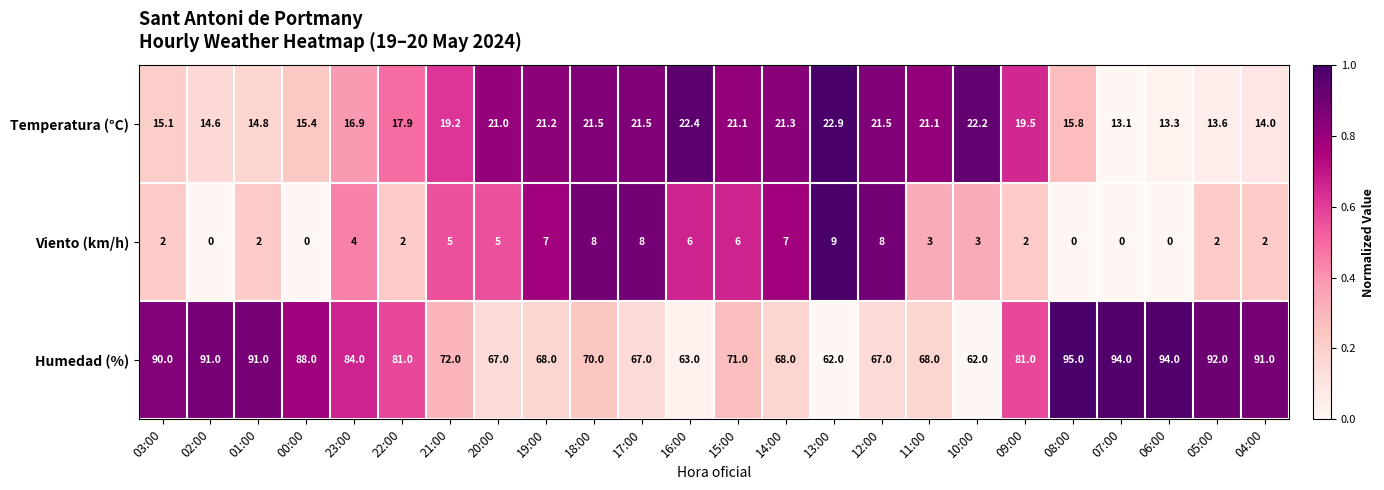

What is the average value of the Temperatura (°C) series?

18.4